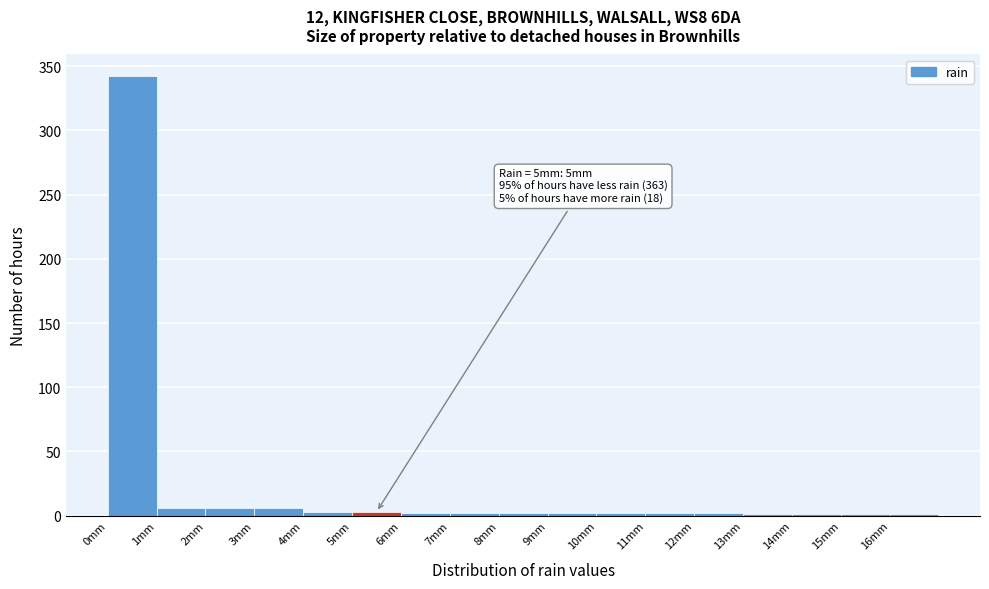

Over which range of the x-axis is the bar tallest?

0 to 1